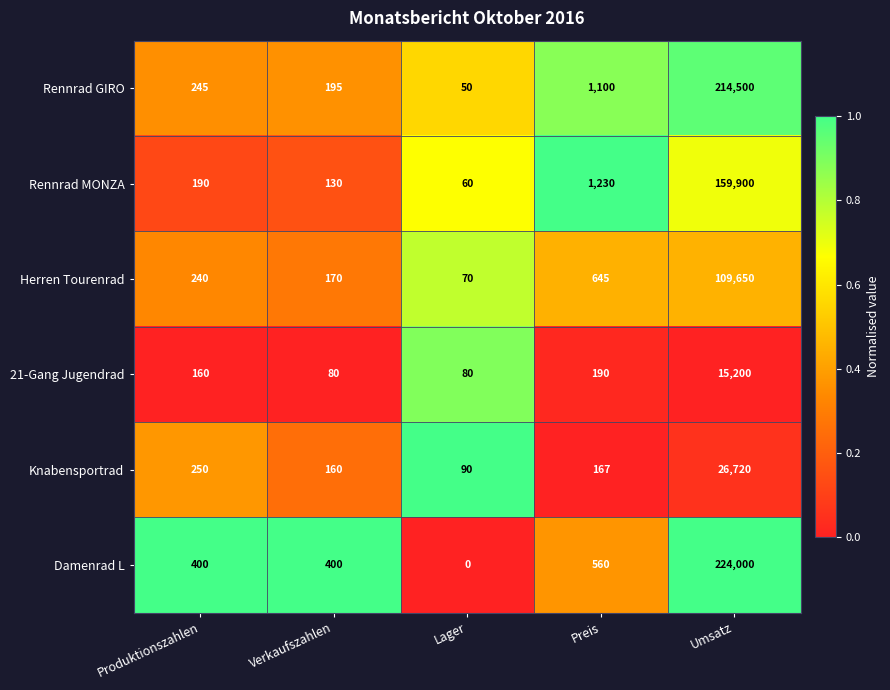

At Produktionszahlen, list the series in order from smallest to largest.

21-Gang Jugendrad, Rennrad MONZA, Herren Tourenrad, Rennrad GIRO, Knabensportrad, Damenrad L